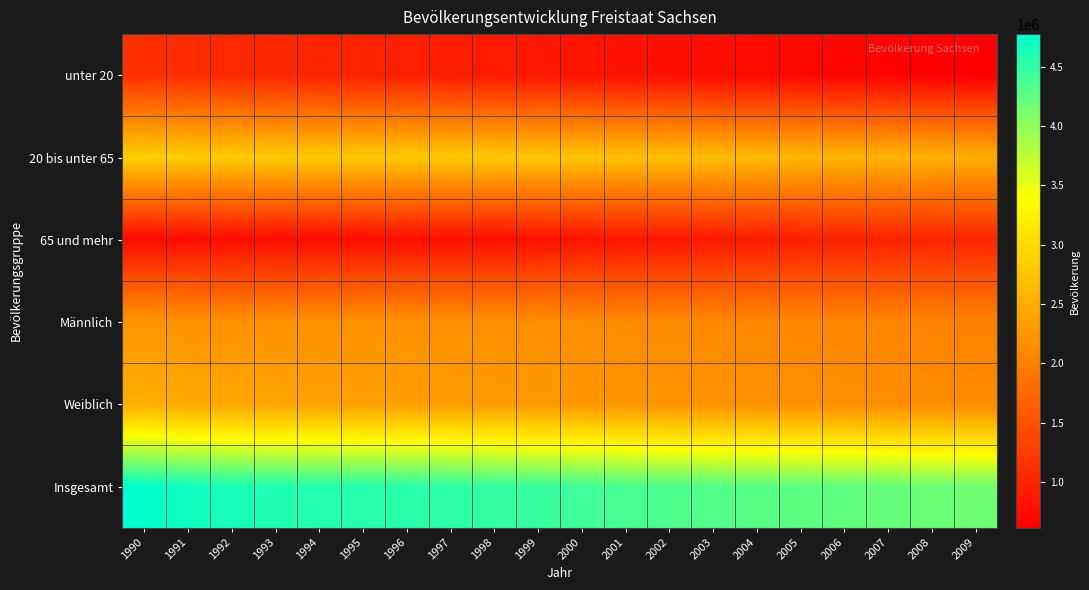

Which label corresponds to the smallest value in the chart?

2009